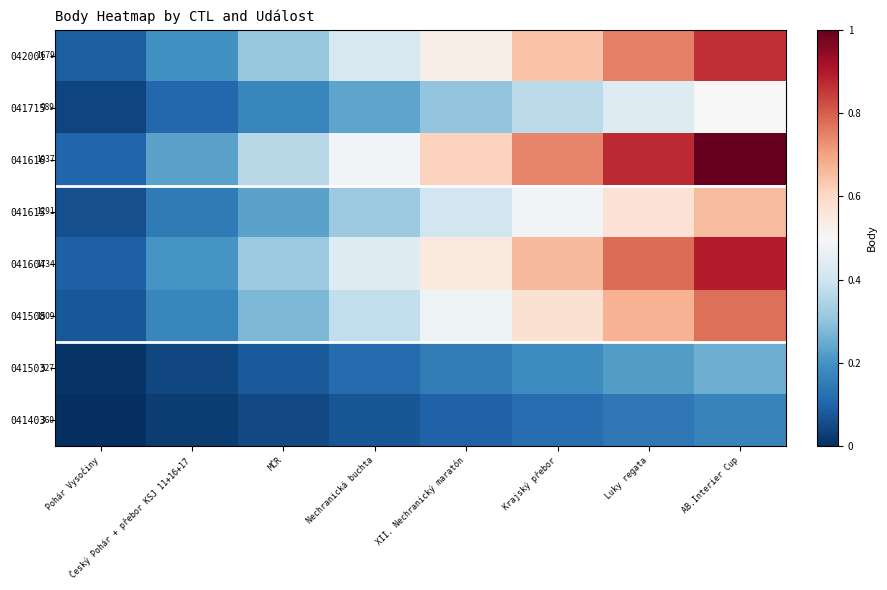

What is the sum of all 041715 values?

2.2